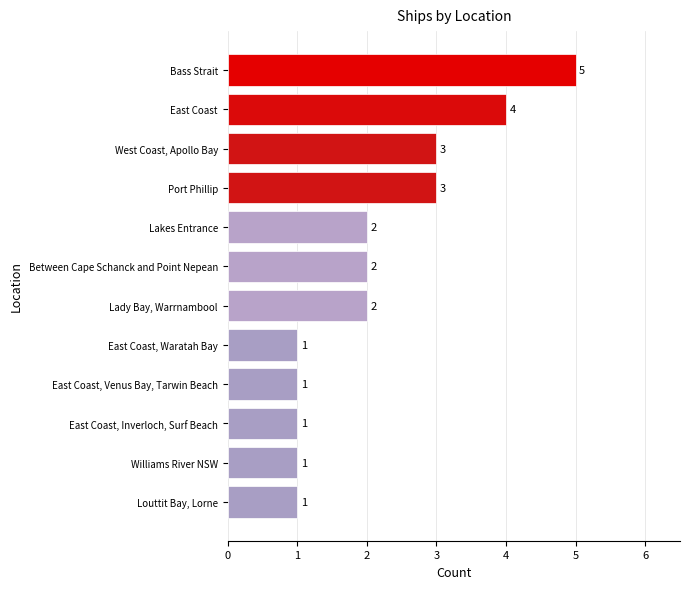

What is the greatest value displayed?

5